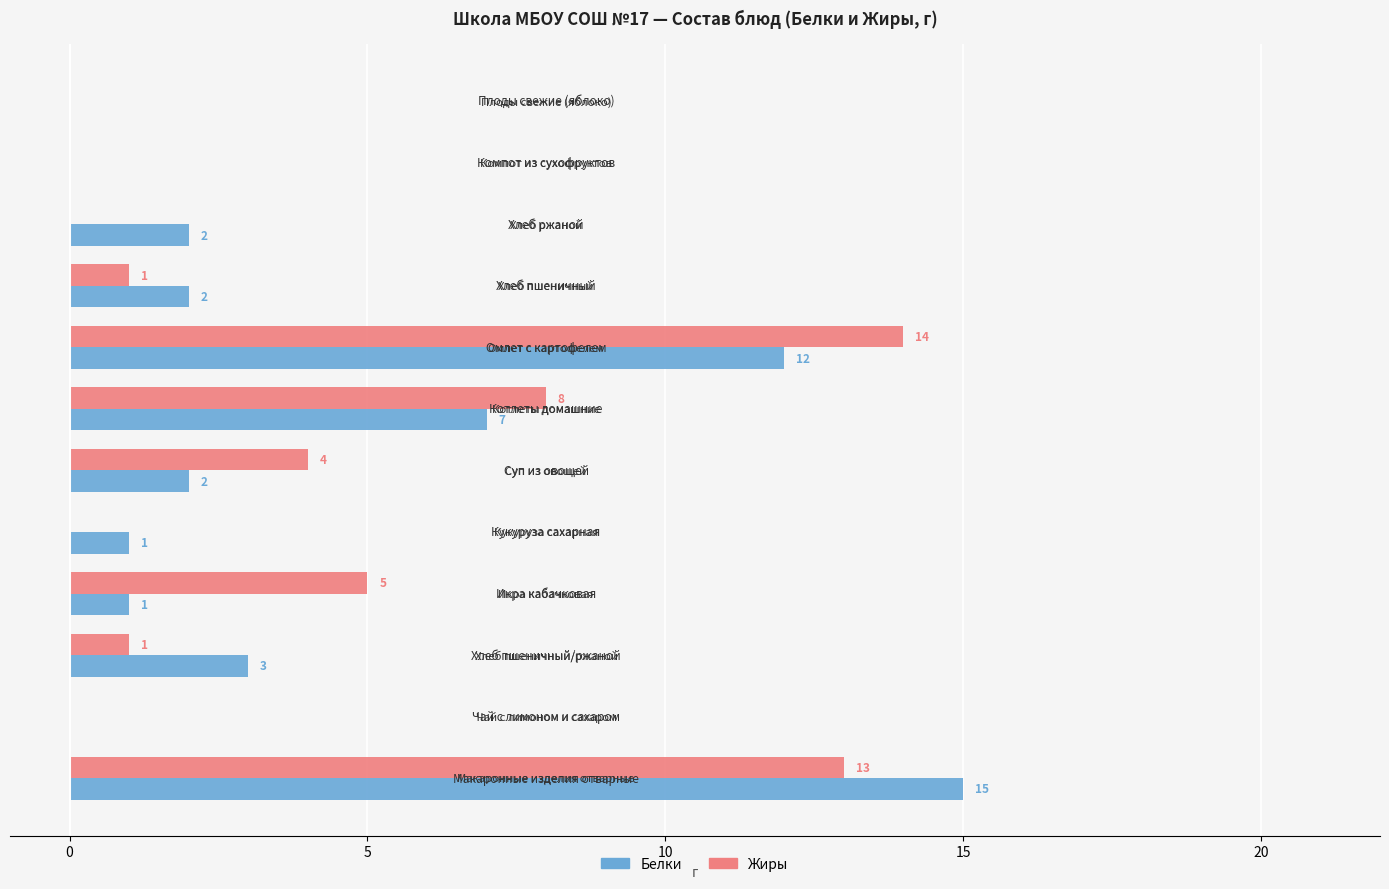

What is the highest value of the Белки series?

15